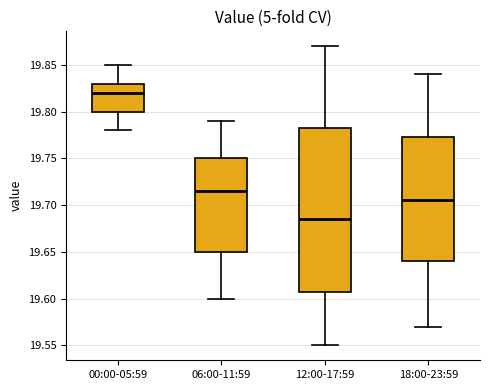

Which box's median line is the lowest?

12:00-17:59